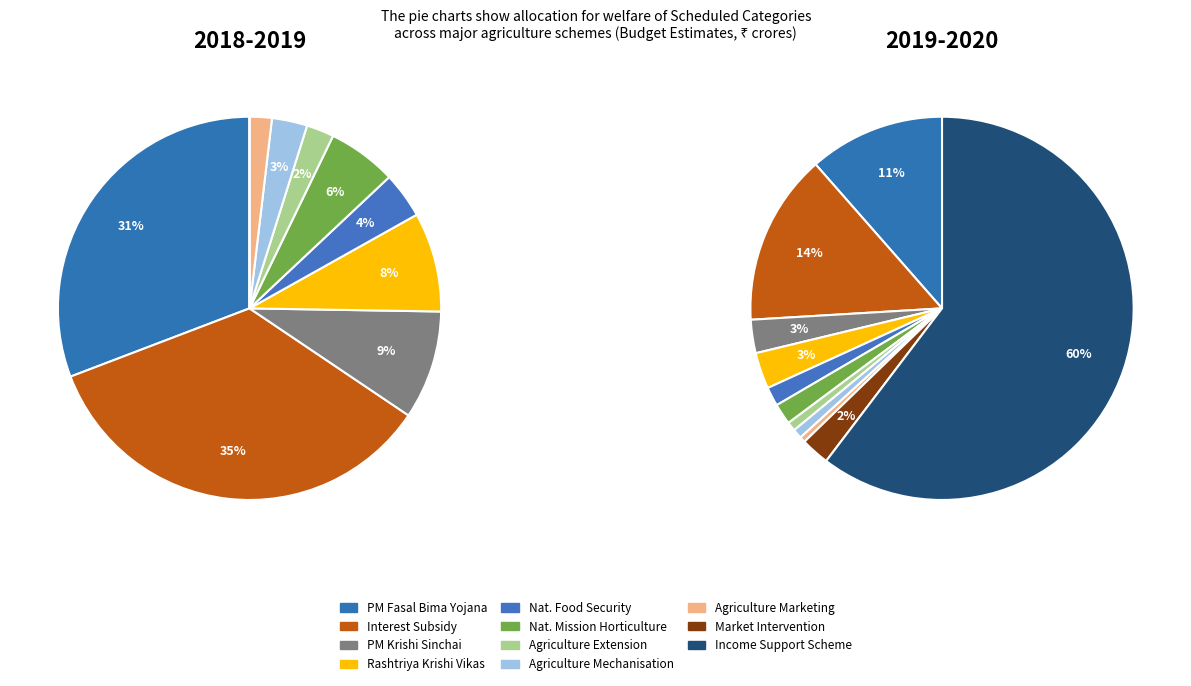

Which category has the smallest portion of the pie?

Agriculture Marketing